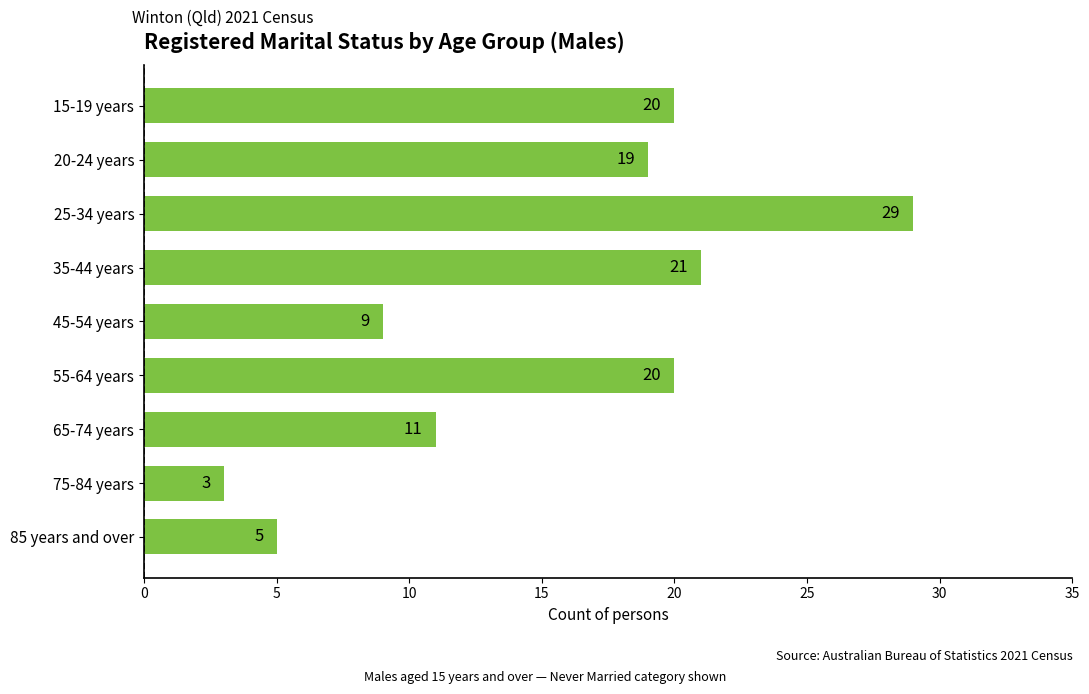

Reading bottom to top, transcribe all the data shown in this chart.

5	3	11	20	9	21	29	19	20